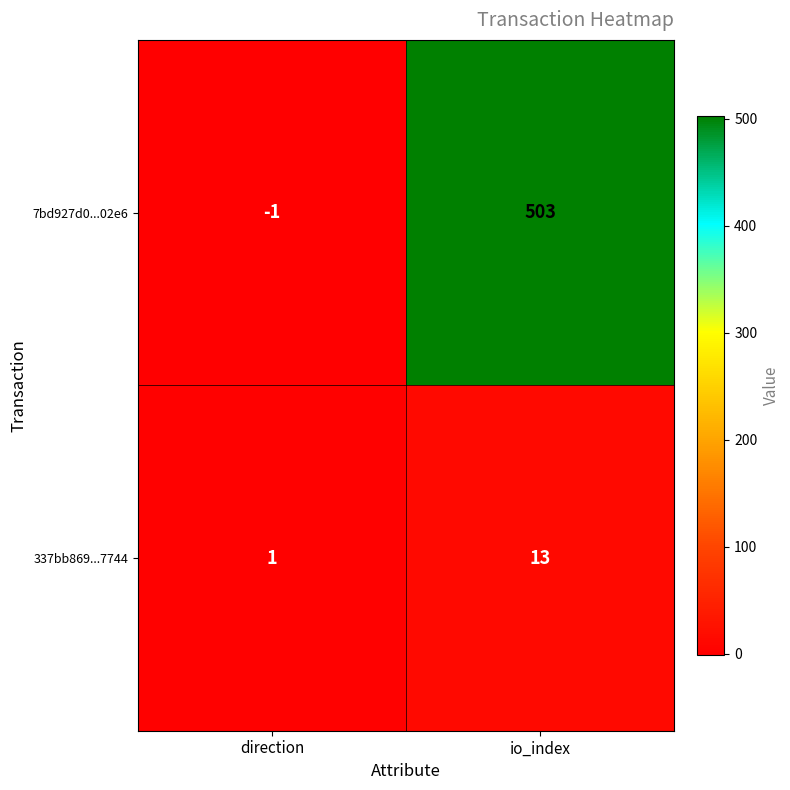

Is the value of 337bb869...7744 at io_index greater than the value of 7bd927d0...02e6 at direction?

Yes